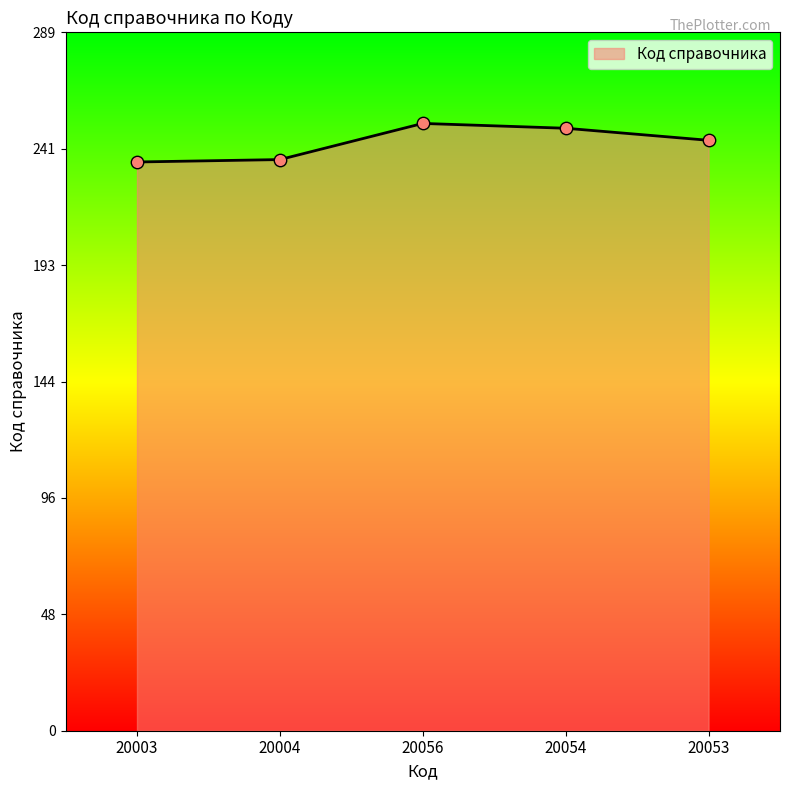

What is the change in value from 20054 to 20053?

-5